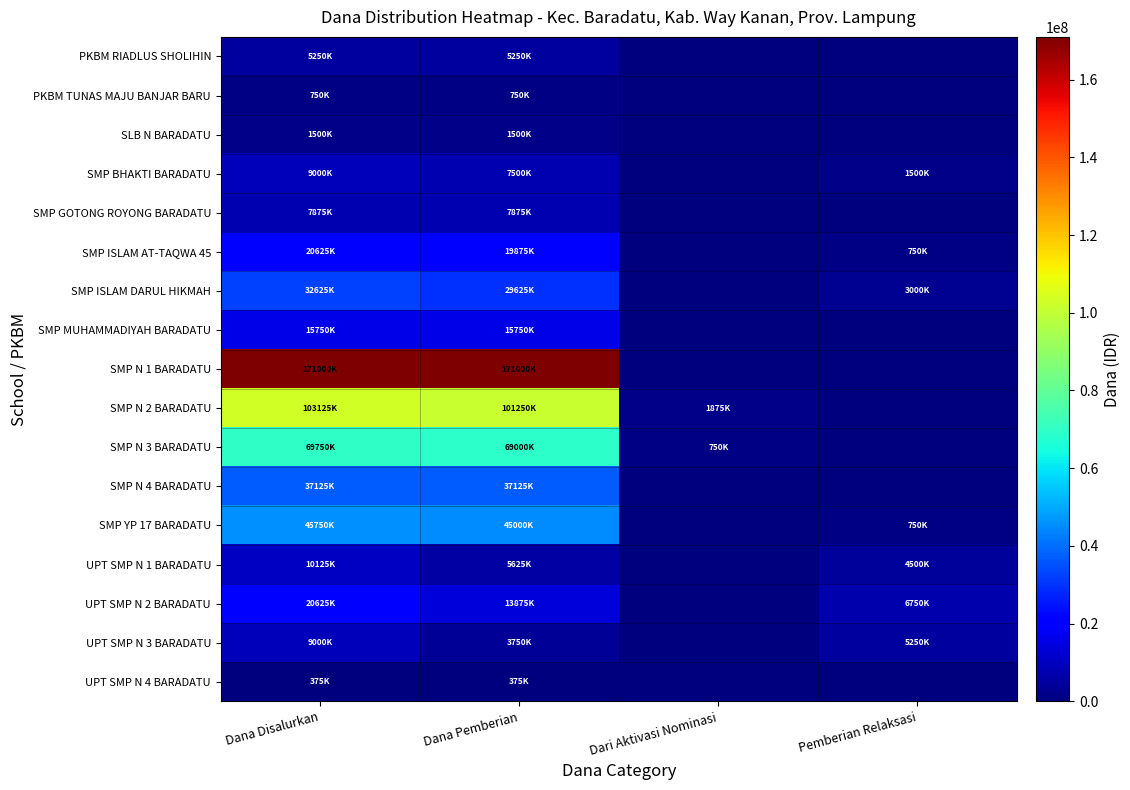

Between Dari Aktivasi Nominasi and Pemberian Relaksasi, which series saw the biggest shift?

UPT SMP N 2 BARADATU